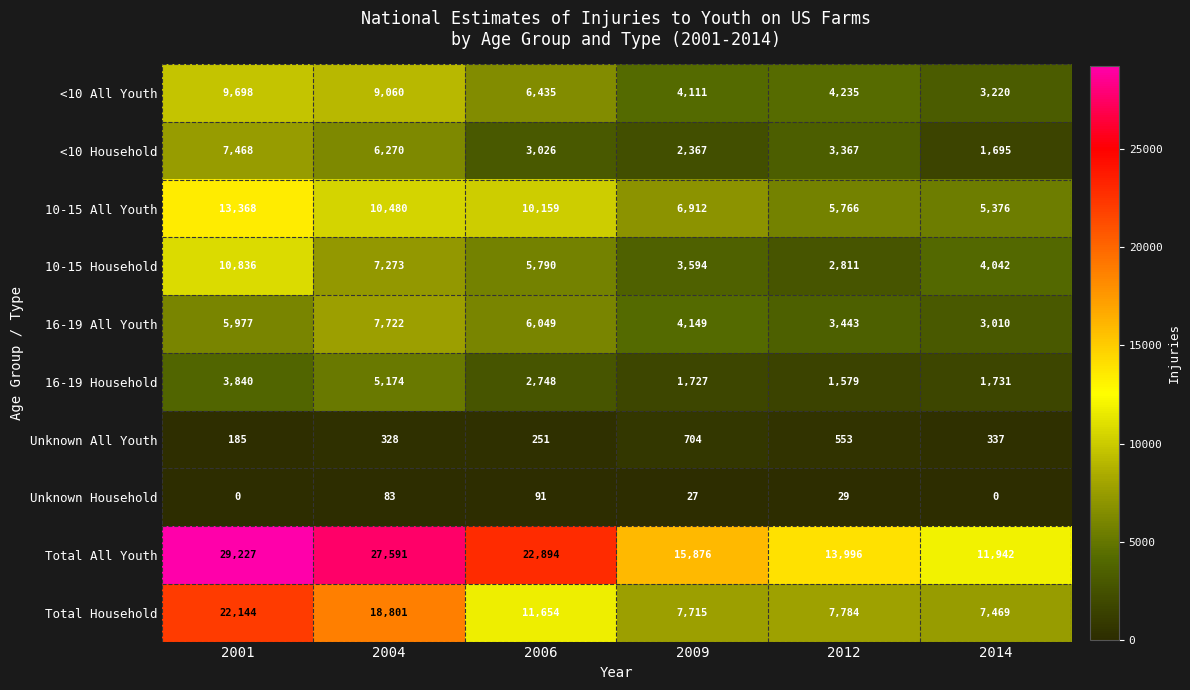

Which series changed the most between 2006 and 2009?

Total All Youth